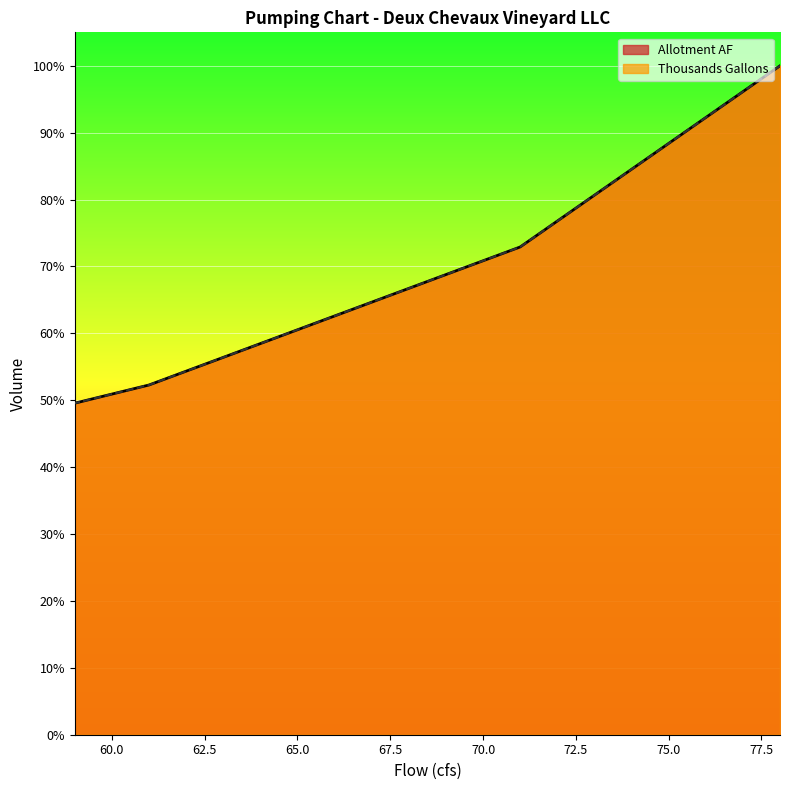

Is it true that Thousands Gallons equals 0.8 at 73?

True